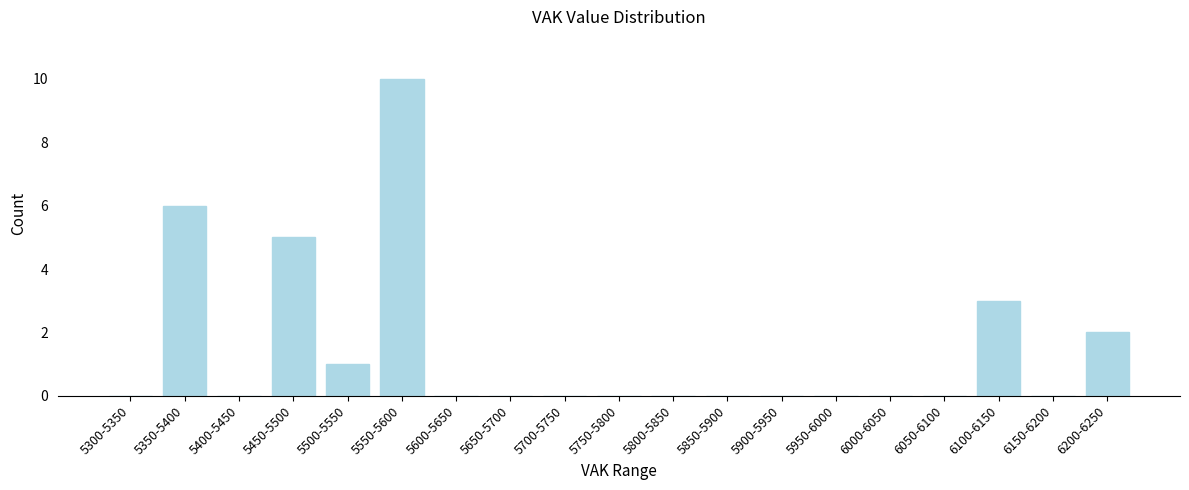

Reading left to right, list all the values displayed in this chart.

5300-5350=0	5350-5400=6	5400-5450=0	5450-5500=5	5500-5550=1	5550-5600=10	5600-5650=0	5650-5700=0	5700-5750=0	5750-5800=0	5800-5850=0	5850-5900=0	5900-5950=0	5950-6000=0	6000-6050=0	6050-6100=0	6100-6150=3	6150-6200=0	6200-6250=2